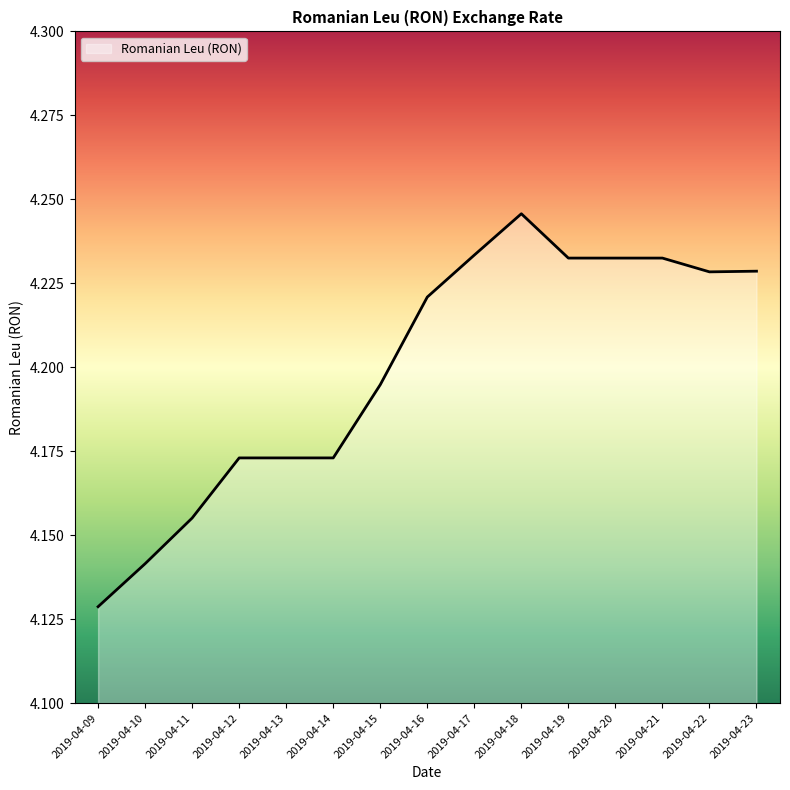

Where is the data nearest to the value 4?

2019-04-09